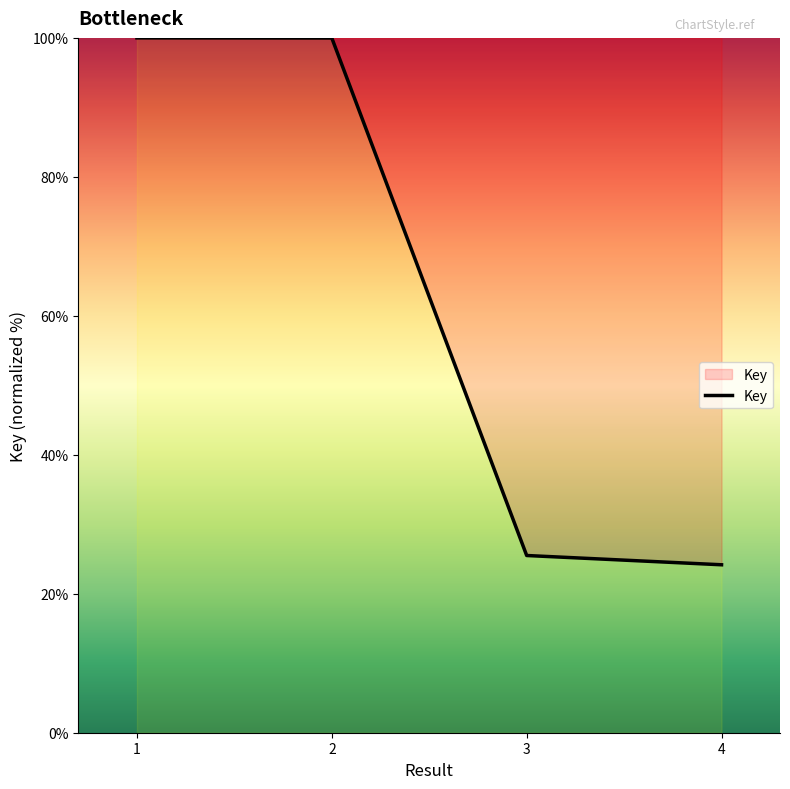

How many lines are shown in the chart?

1